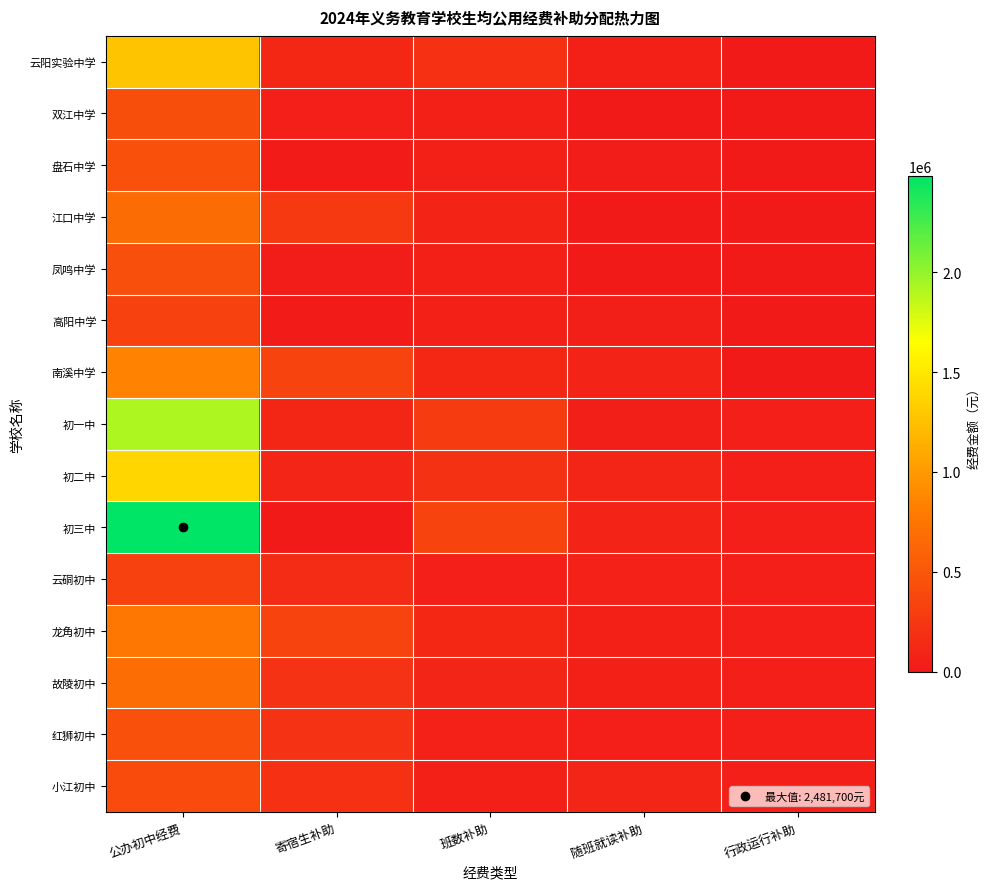

Count the number of categories in the chart.

5